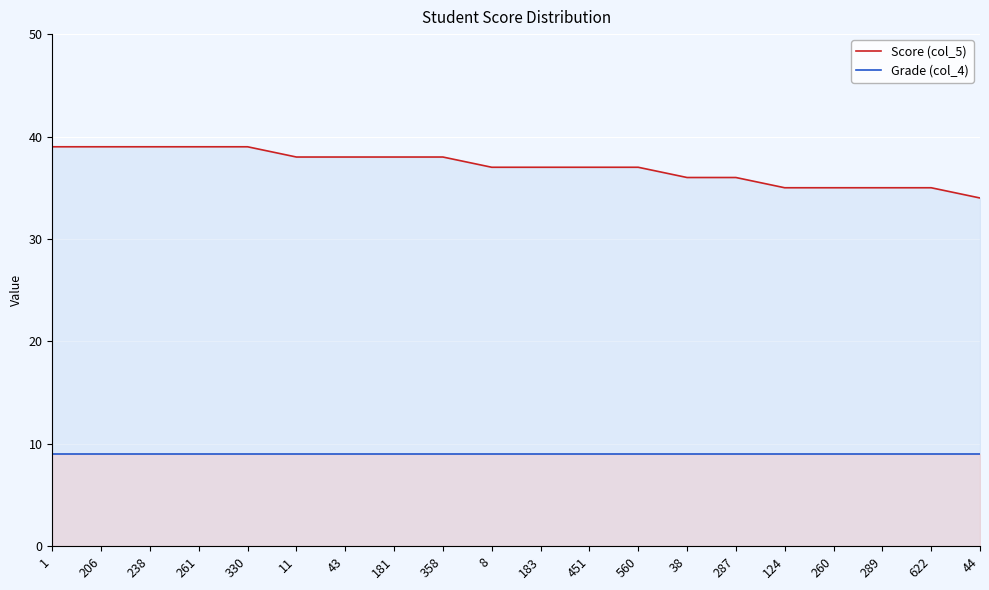

Reading left to right, extract all data points from this chart.

Score (col_5): 1=39	206=39	238=39	261=39	330=39	11=38	43=38	181=38	358=38	8=37	183=37	451=37	560=37	38=36	287=36	124=35	260=35	289=35	622=35	44=34
Grade (col_4): 1=9	206=9	238=9	261=9	330=9	11=9	43=9	181=9	358=9	8=9	183=9	451=9	560=9	38=9	287=9	124=9	260=9	289=9	622=9	44=9